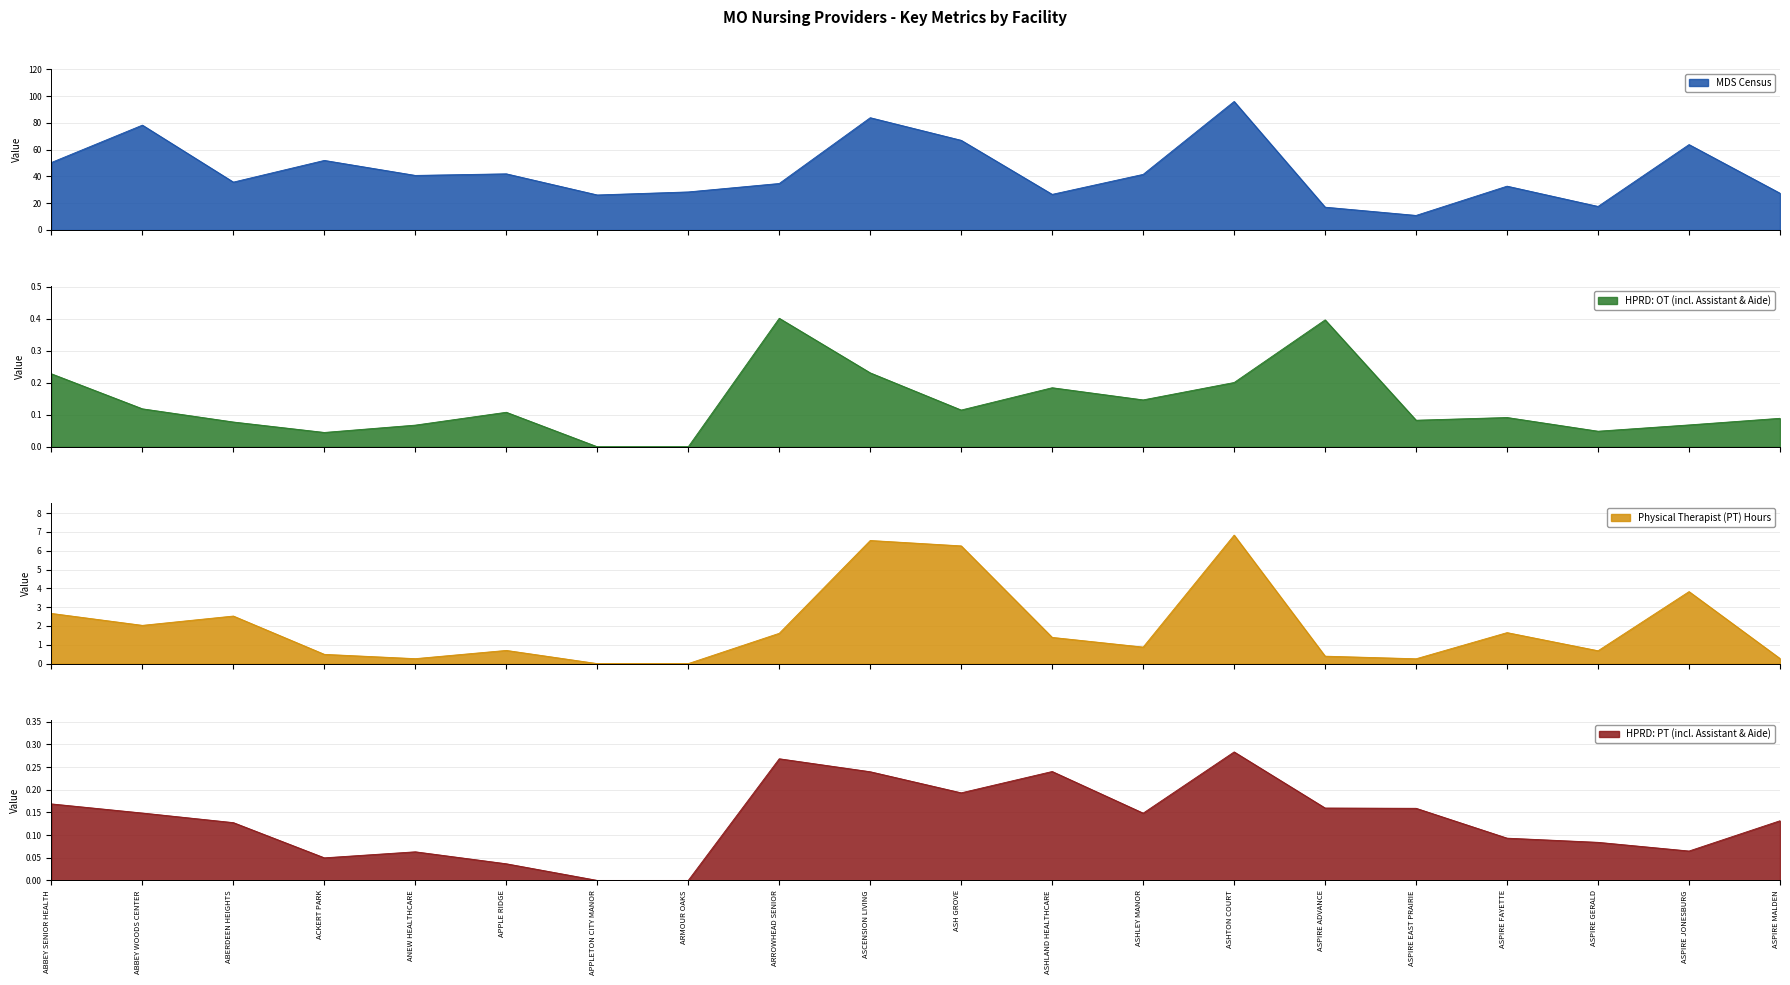

Which category has the lowest value in the Physical Therapist (PT) Hours series?

APPLETON CITY MANOR